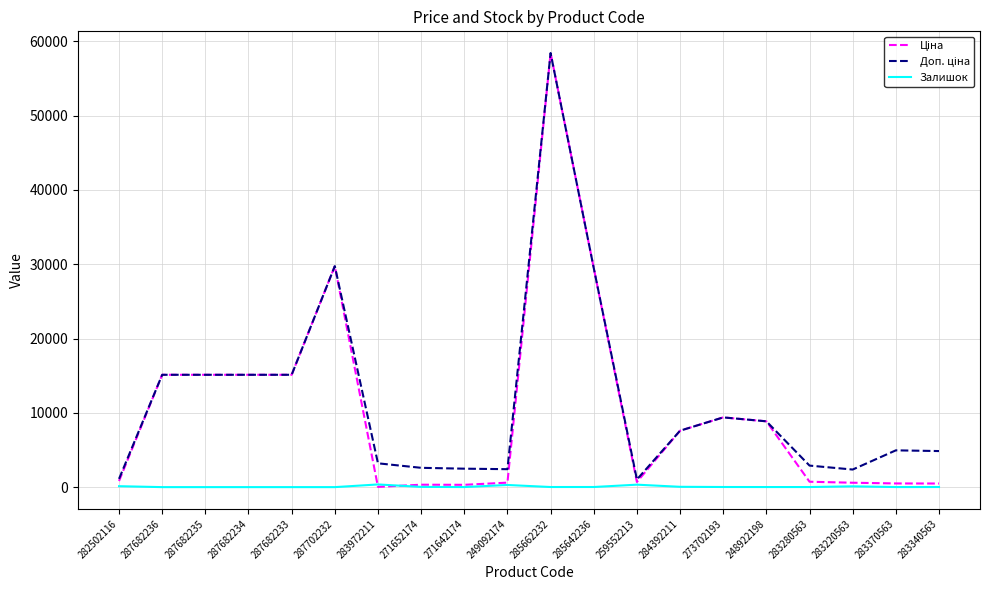

What is the maximum value shown in the chart?

58426.5